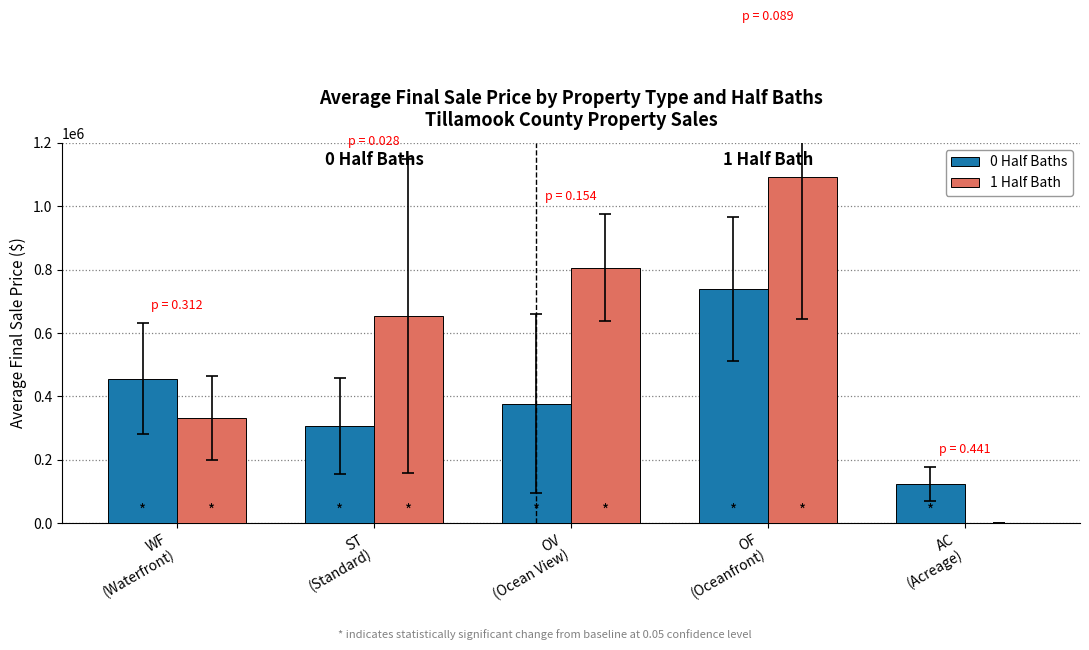

What is the sum of the 1 Half Bath values at ST
(Standard) and OF
(Oceanfront)?

1747819.6